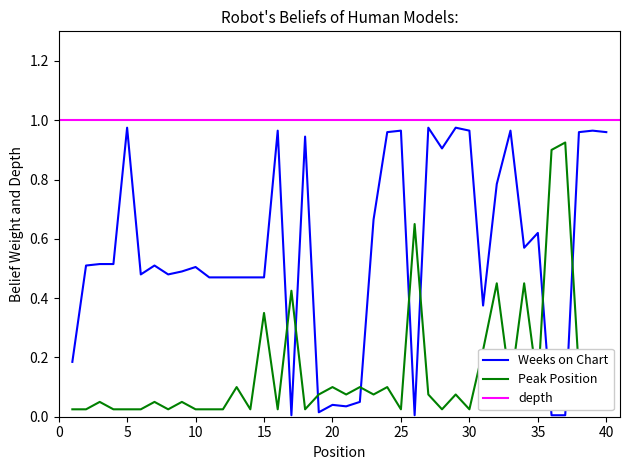

The Peak Position series shows 0.2 at 35. True or false?

False